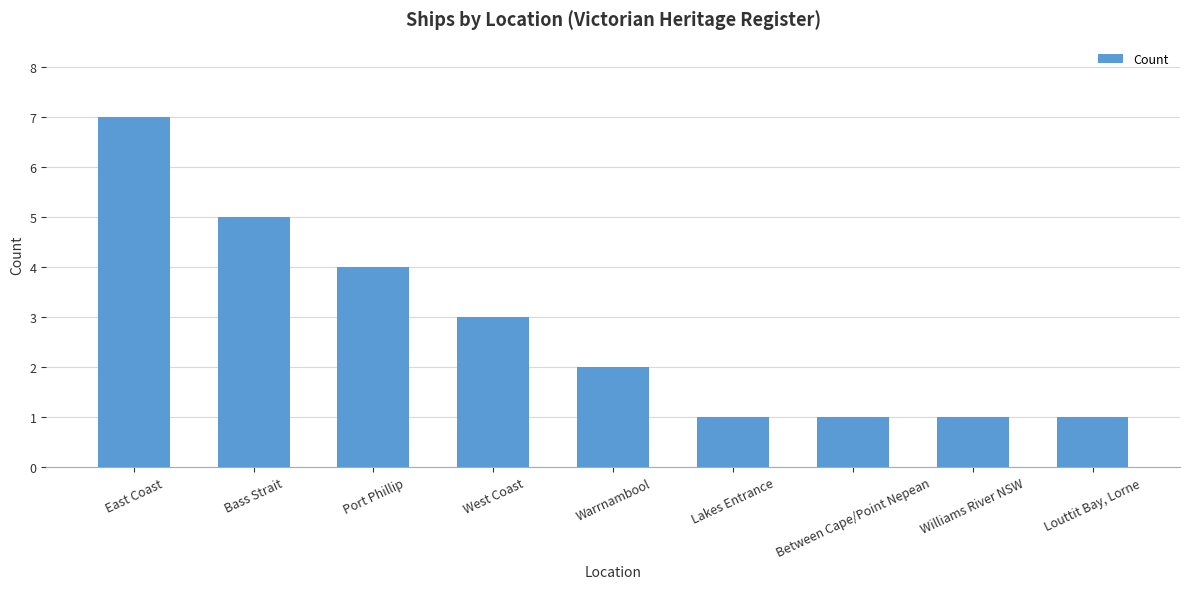

How many data points are less than 2?

4